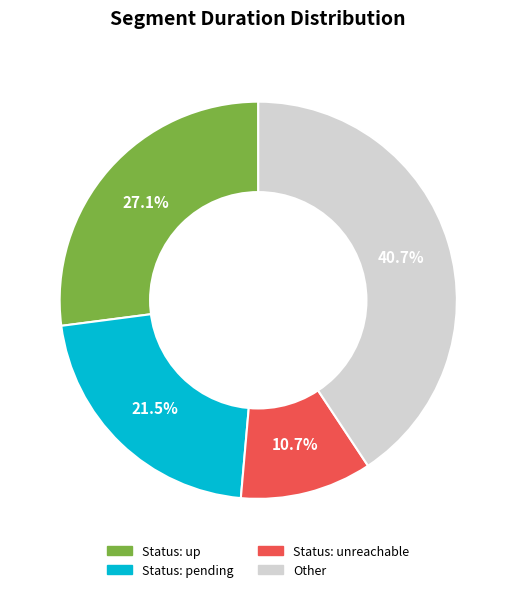

What portion of the pie excludes Other?

59.3%